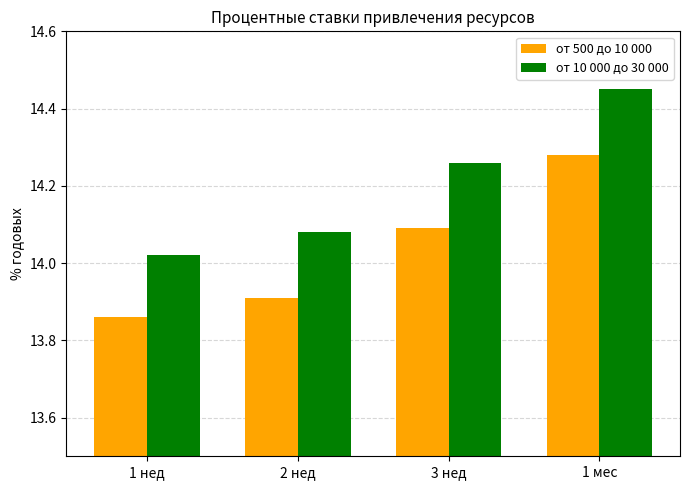

Which category has the lowest value in the от 500 до 10 000 series?

1 нед